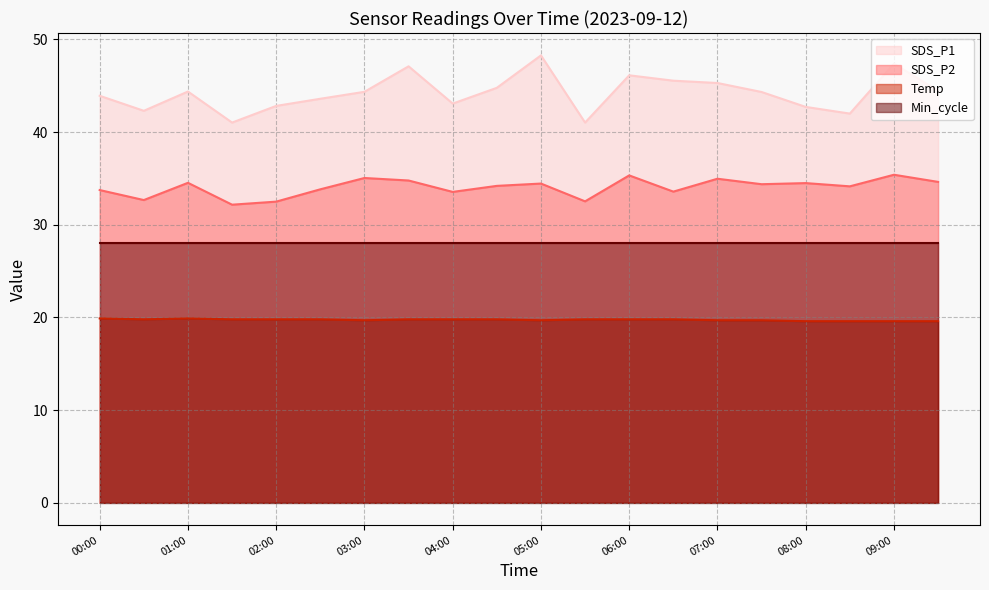

Rank the series at 03:00 from lowest to highest value.

Temp, Min_cycle, SDS_P2, SDS_P1